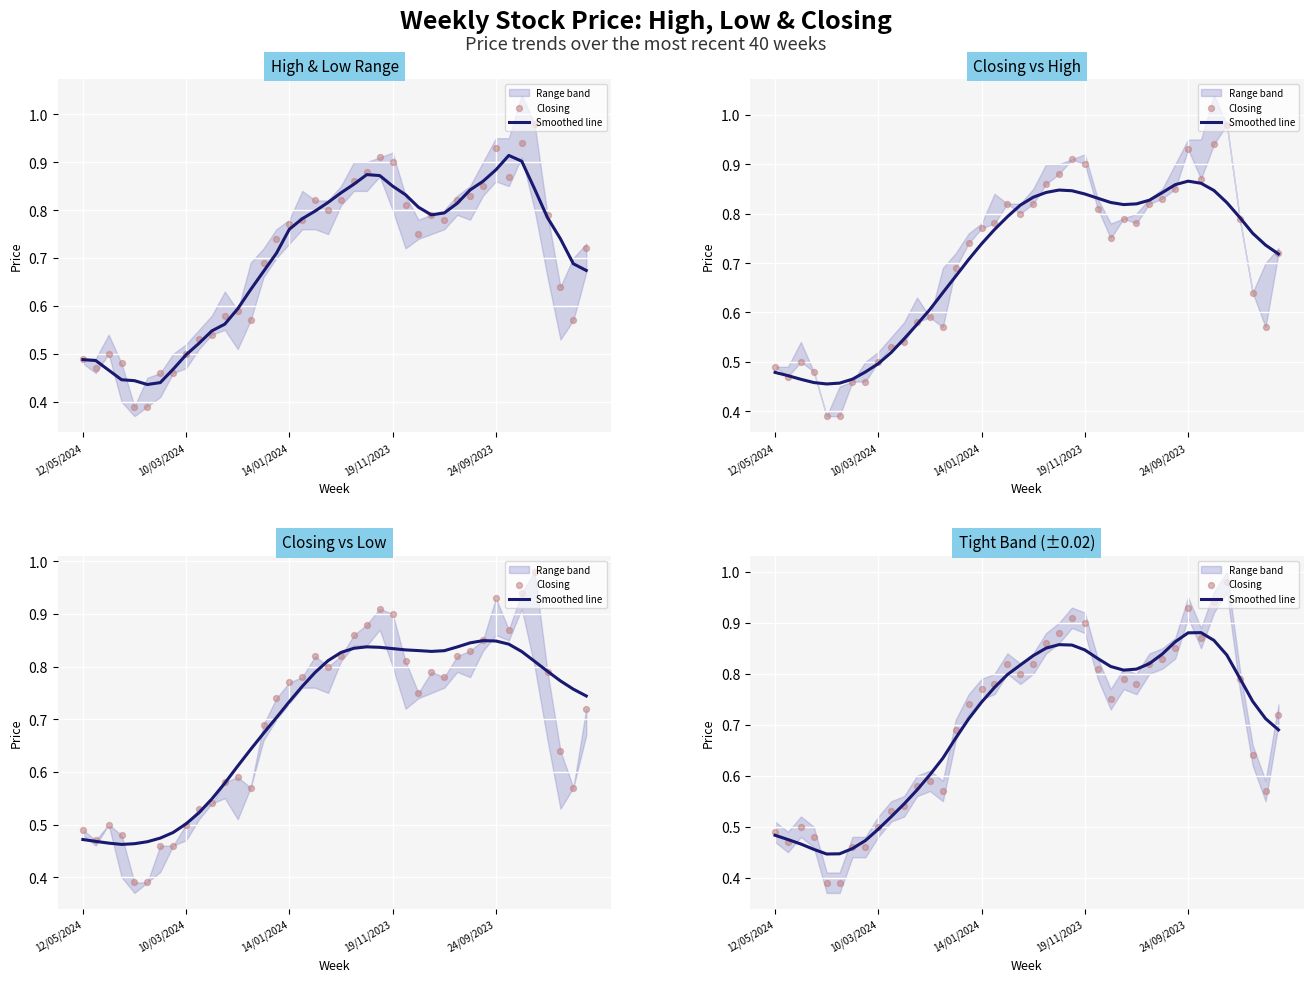

Is the value of Closing at 30 greater than the value of Smoothed line at 20?

No